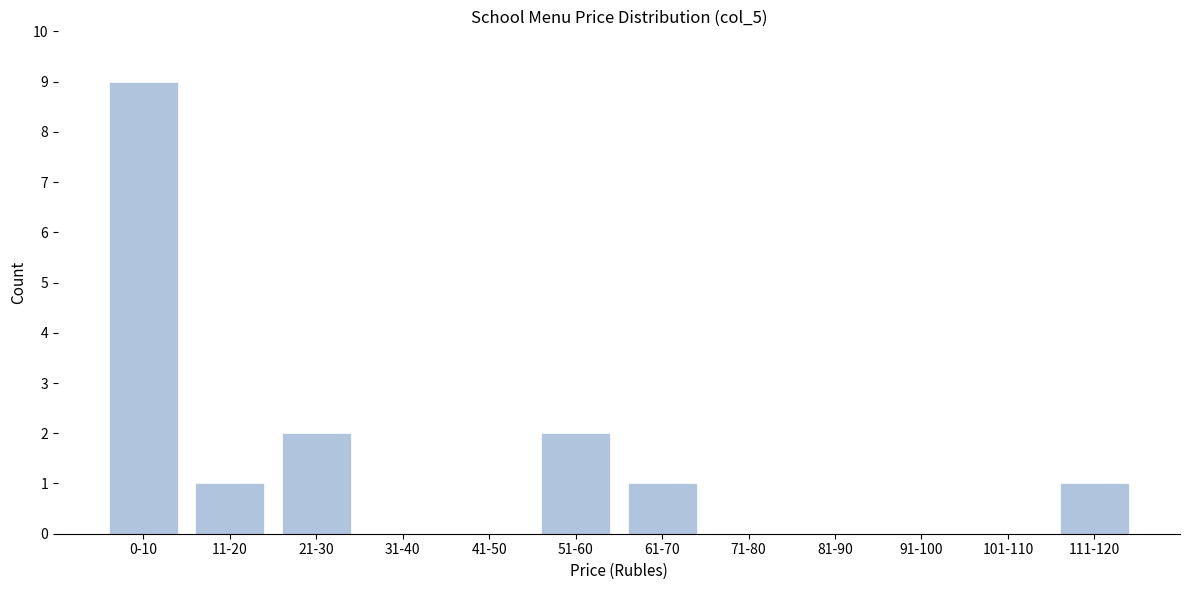

Reading right to left, list all the values displayed in this chart.

111-120=1	101-110=0	91-100=0	81-90=0	71-80=0	61-70=1	51-60=2	41-50=0	31-40=0	21-30=2	11-20=1	0-10=9